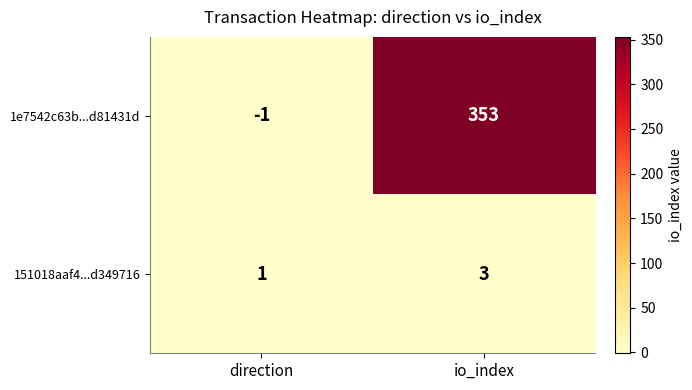

What is the sum of all 151018aaf4...d349716 values?

4